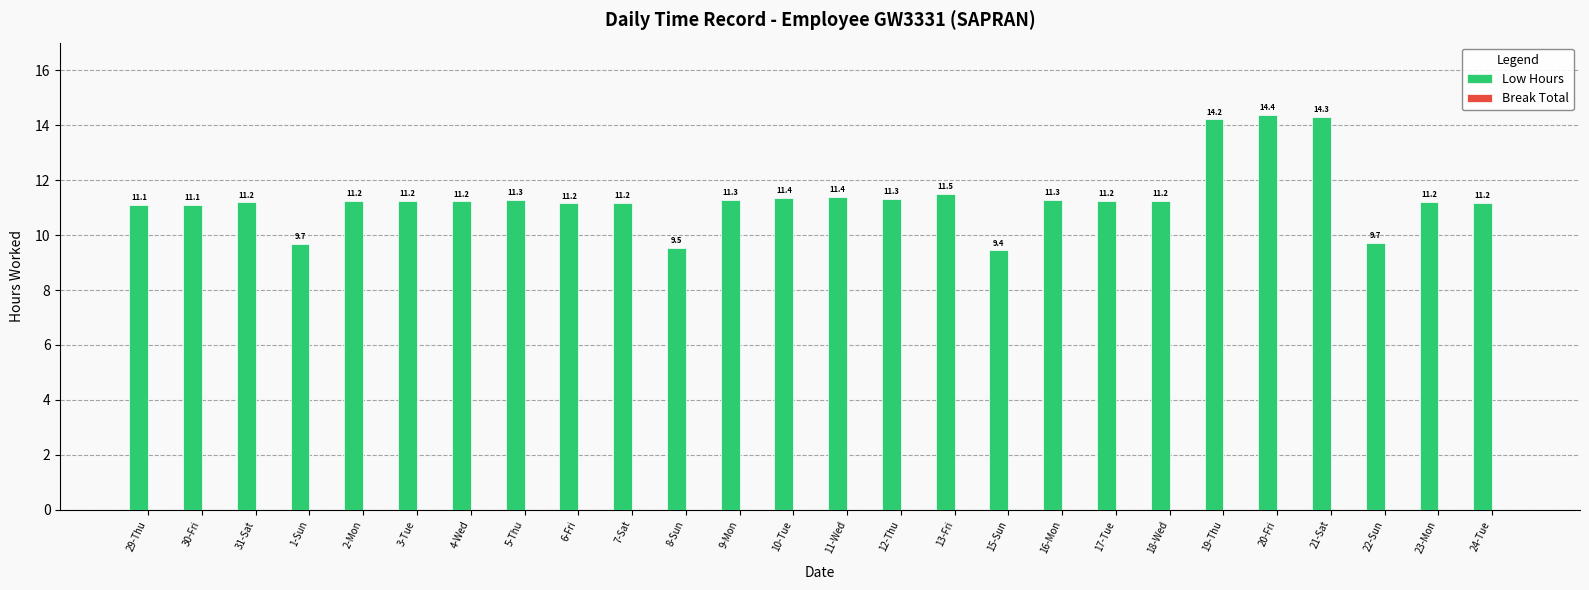

Is it true that the value at 17-Tue is 15.0?

False